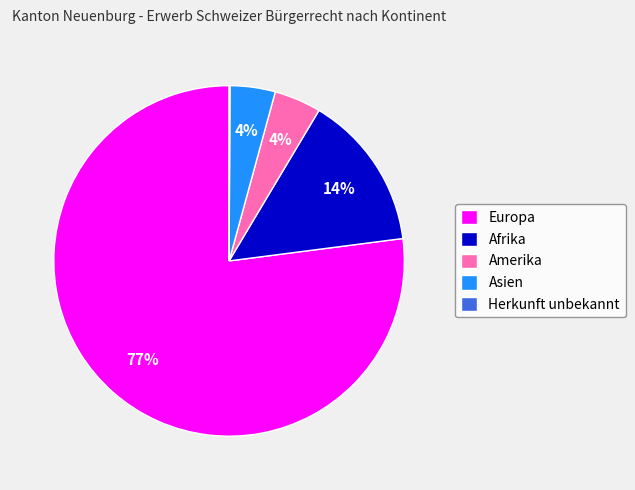

Which category accounts for the majority?

Europa